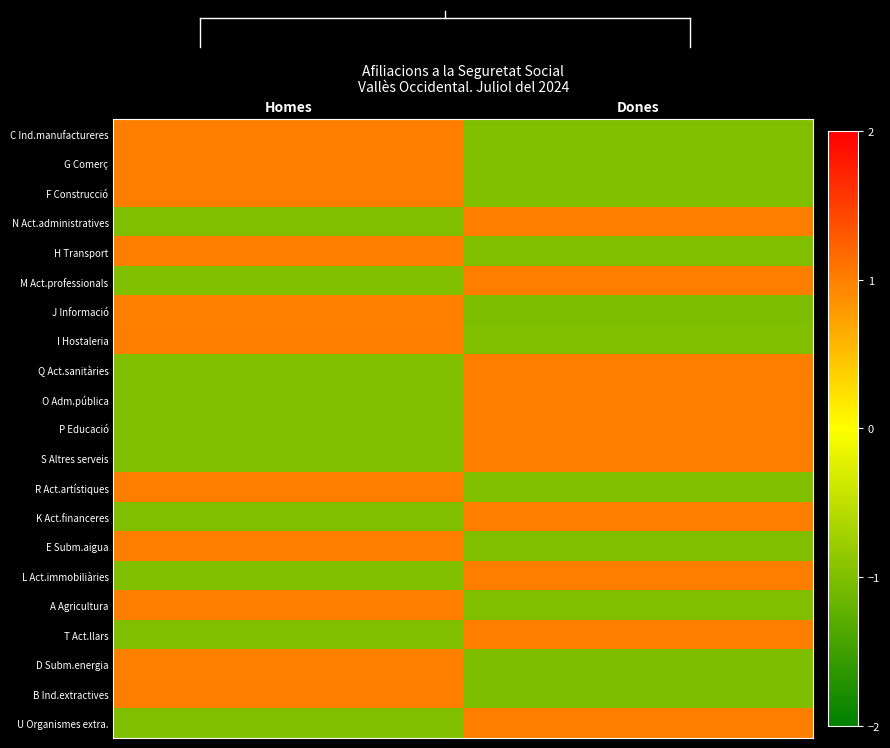

At how many categories does at least one series exceed 0?

2